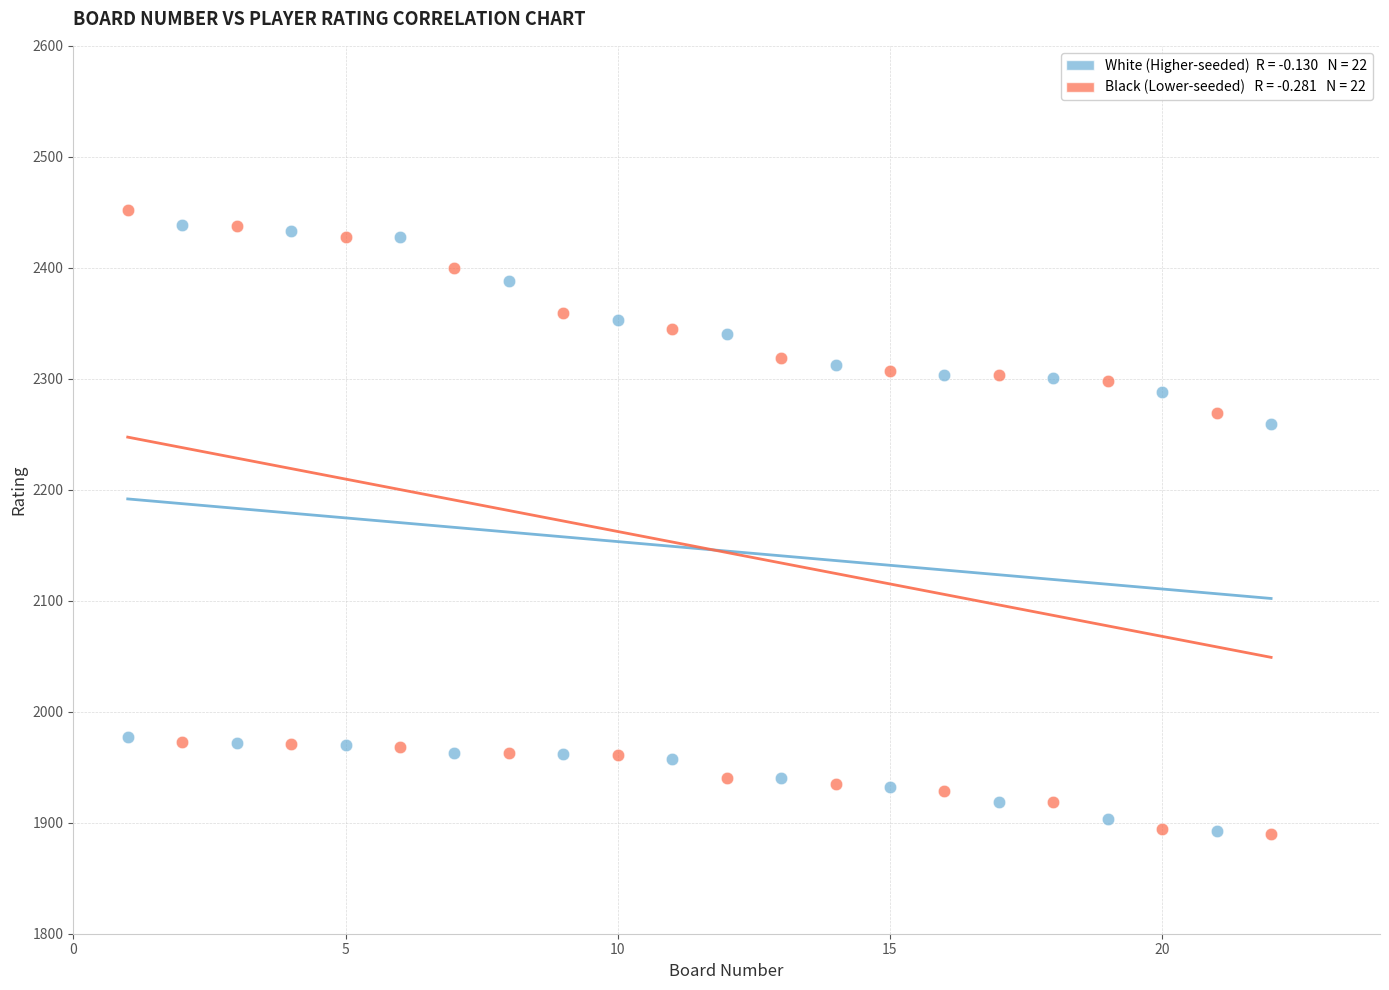

Across all series, what Y value is closest to 2171?

2259